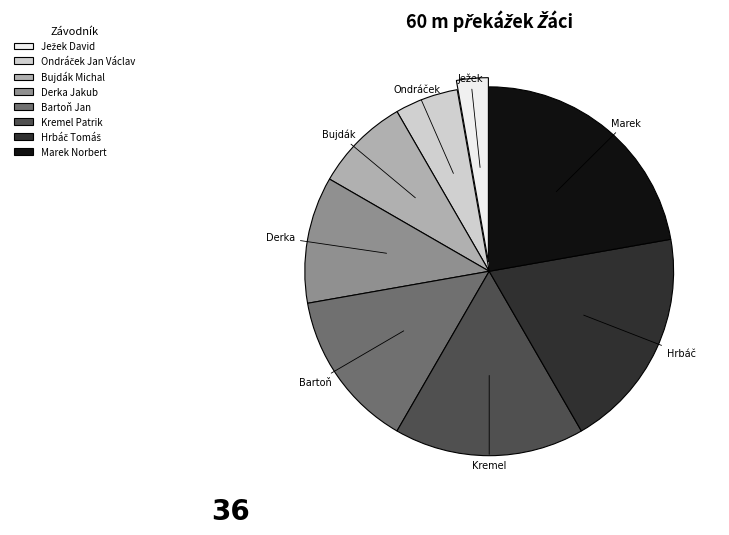

Count the number of slices in the pie.

8